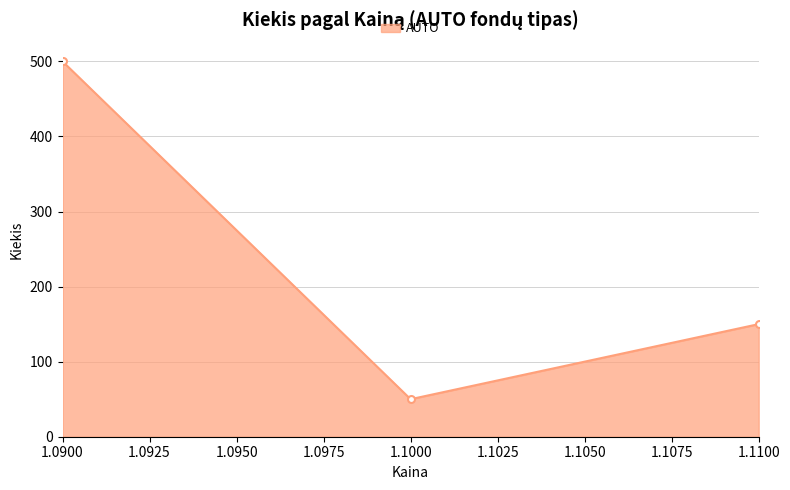

What is the value of the 2nd point from the left?

50